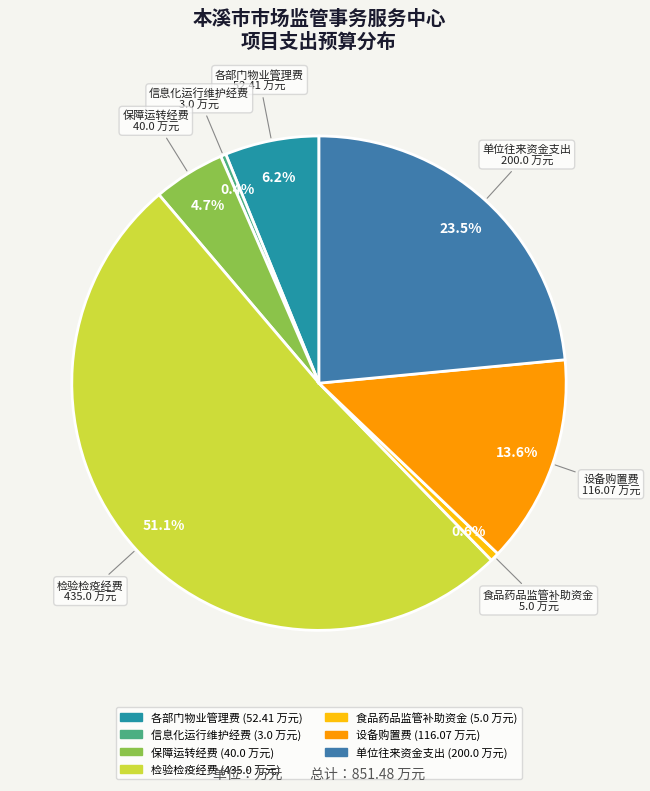

Does 检验检疫经费 represent more than half of the total?

Yes